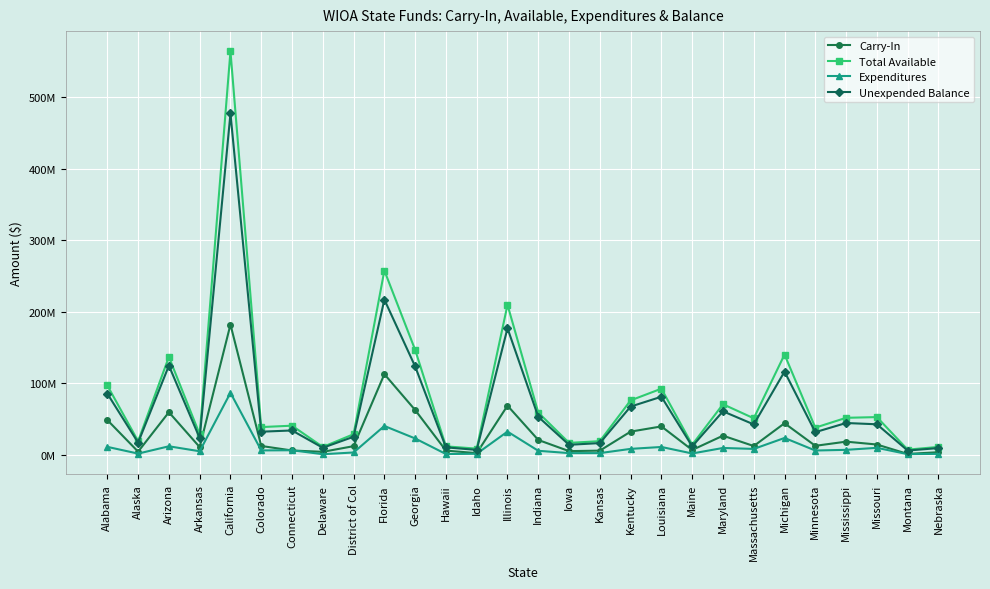

What is the minimum value shown in the chart?

1.2